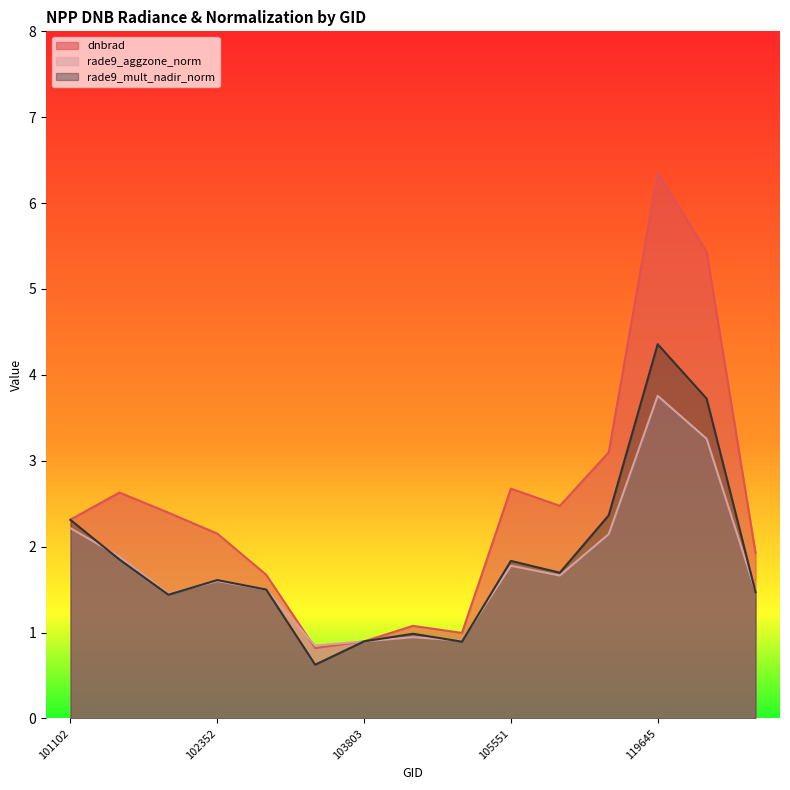

List the series in order of their peak value, highest first.

dnbrad, rade9_mult_nadir_norm, rade9_aggzone_norm